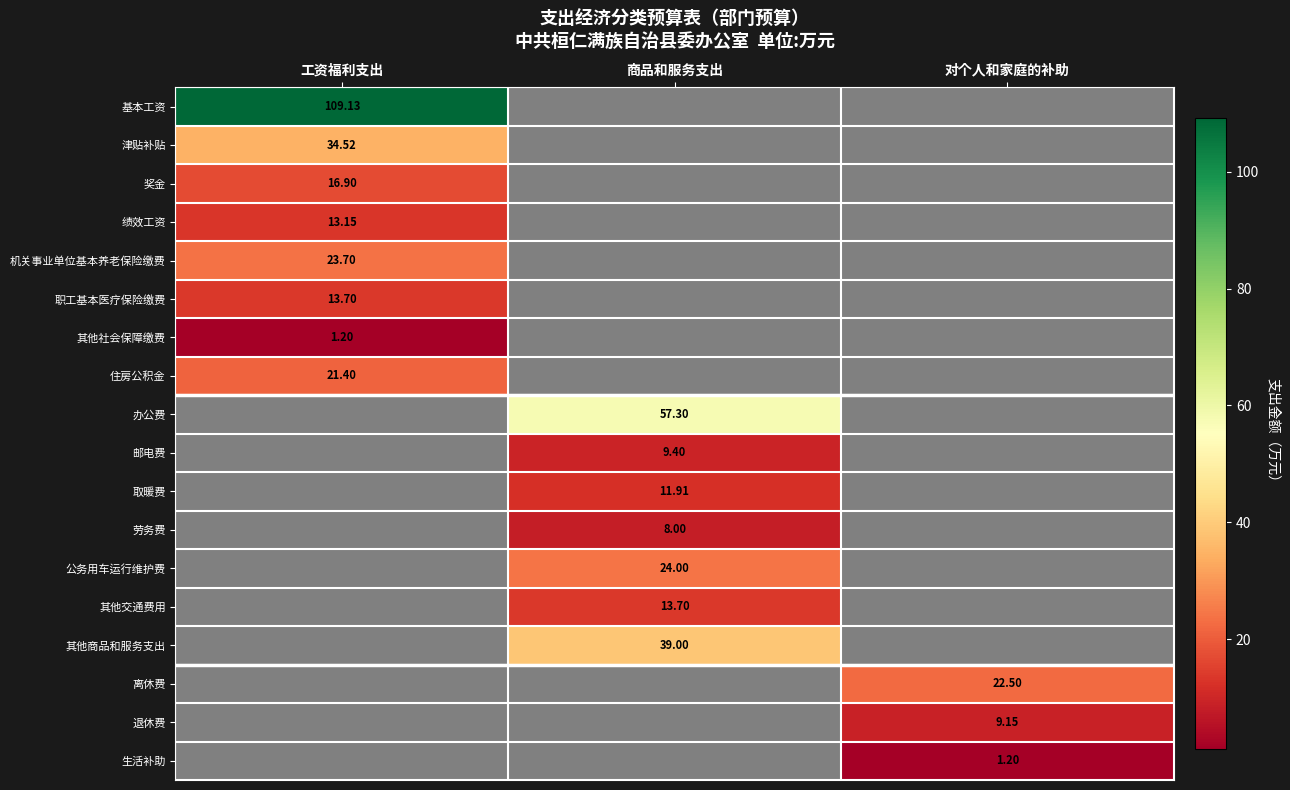

What is the lowest value of the 其他社会保障缴费 series?

1.2